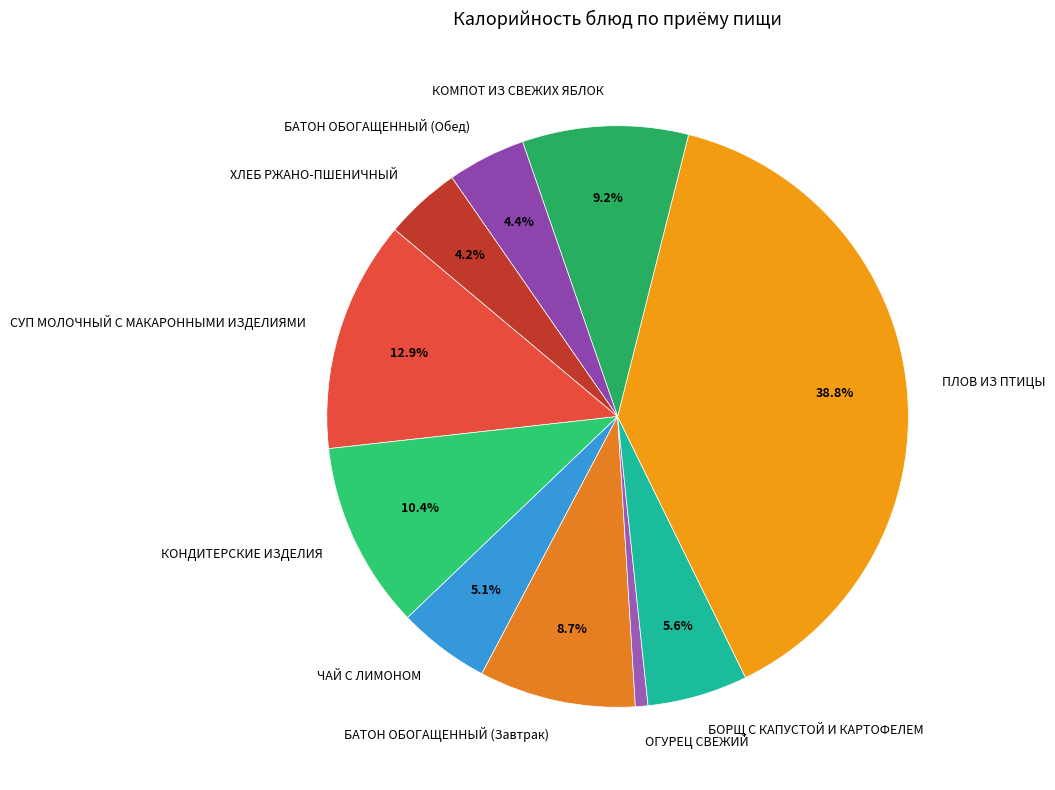

Is the sum of ПЛОВ ИЗ ПТИЦЫ and БАТОН ОБОГАЩЕННЫЙ (Завтрак) greater than half?

No